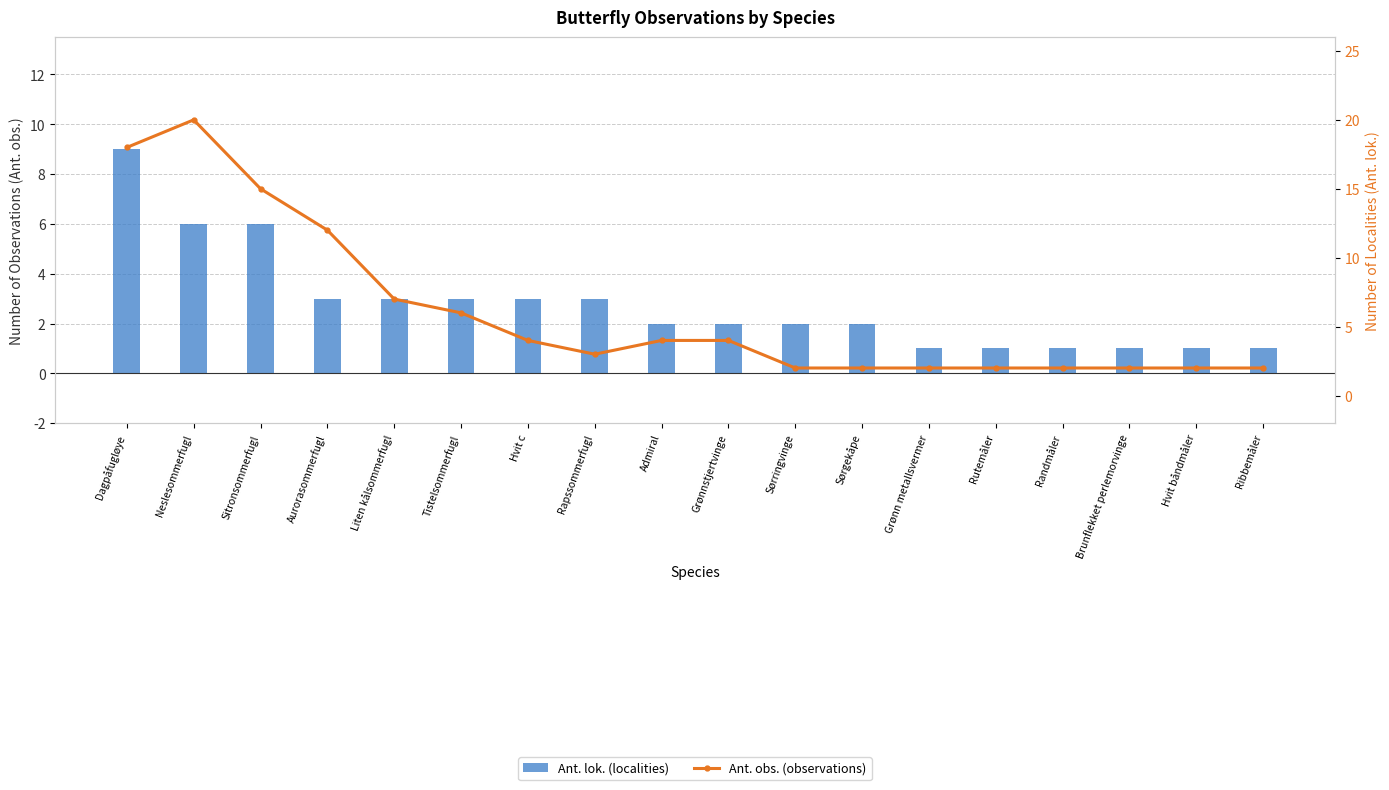

Which has a higher value, Admiral or Sørringvinge?

Admiral